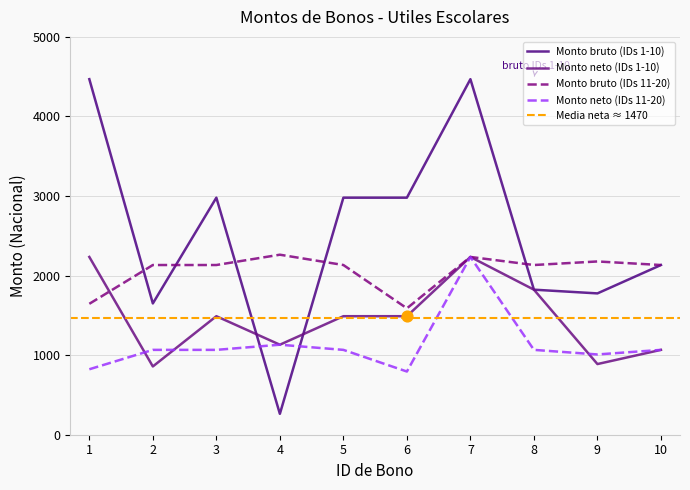

Which series has the widest spread of Y values?

Monto bruto (IDs 1-10)